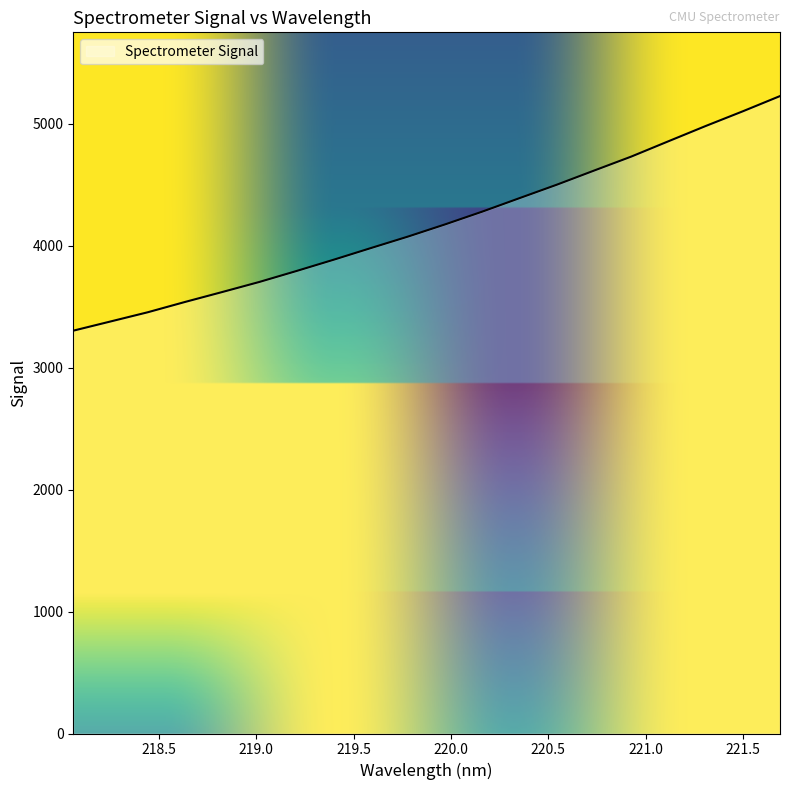

What is the difference between the maximum and minimum values?

1923.7